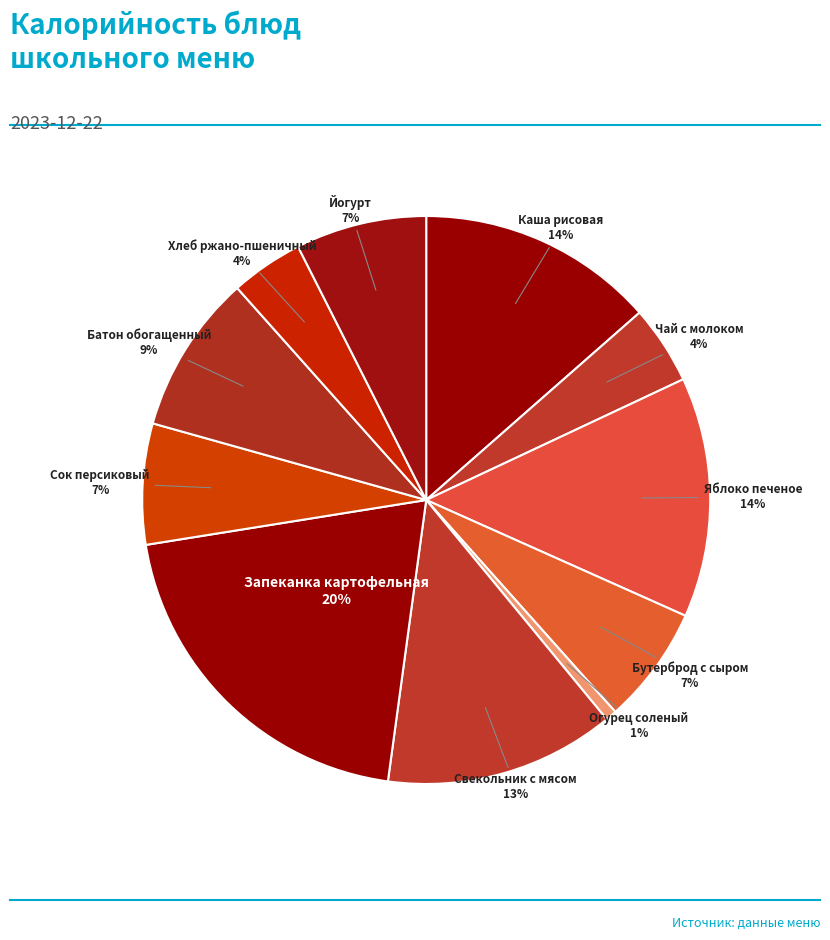

What percentage is the Запеканка картофельная slice, to the nearest percent?

20%